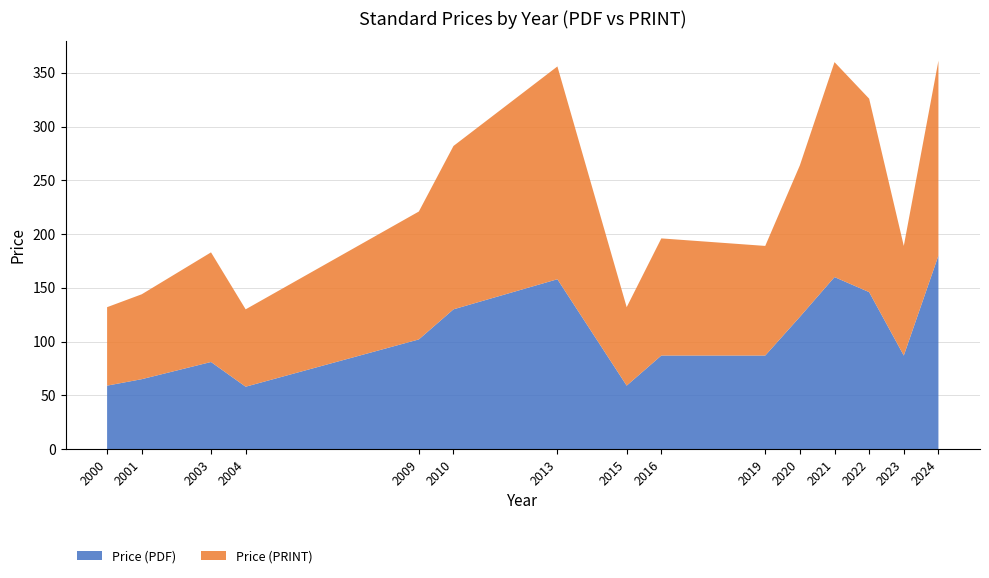

What is the total value across all series at 2019?

189.0